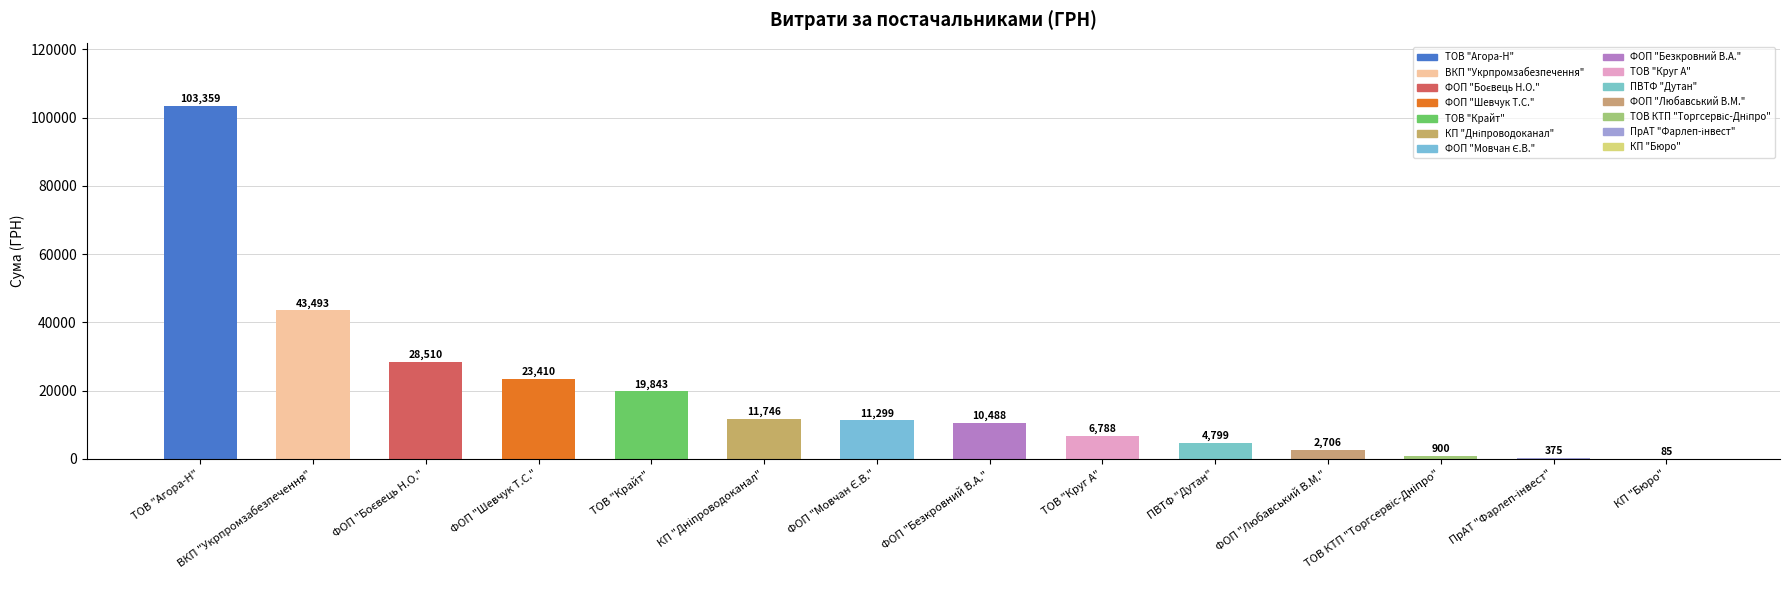

The value at ВКП "Укрпромзабезпечення" is 43492.8. True or false?

True